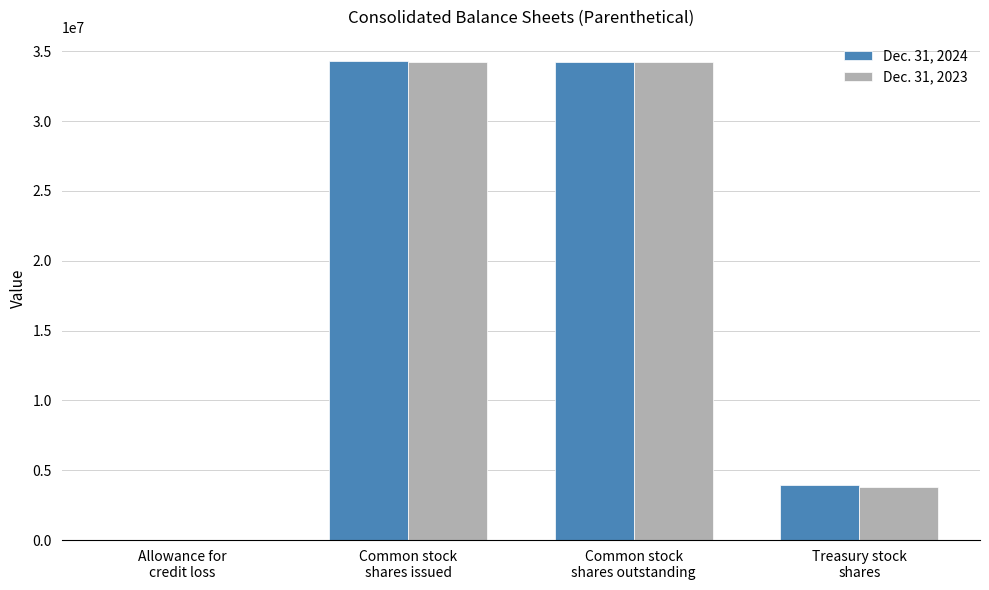

Is it true that Dec. 31, 2023 equals 34219000 at Common stock
shares outstanding?

True